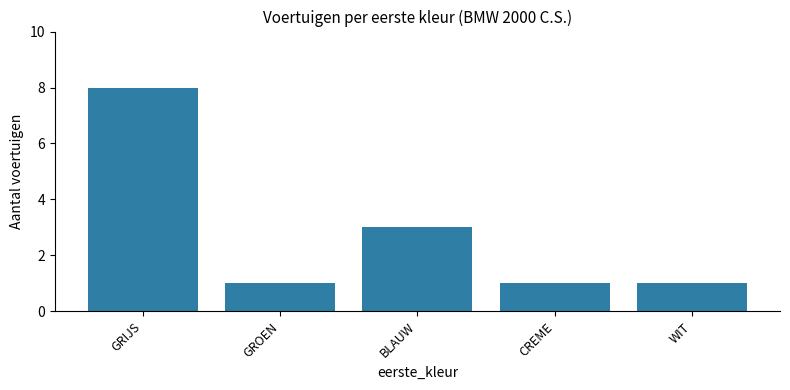

What is the label of the 4th bar from the right?

GROEN